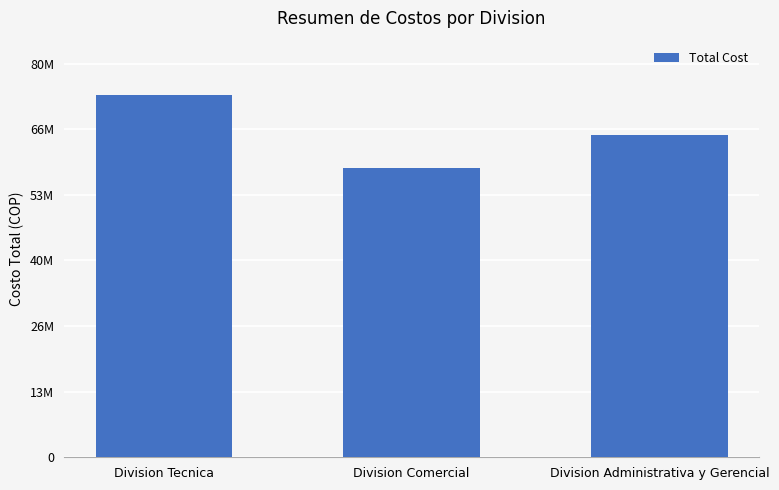

Does the chart contain any negative values?

No